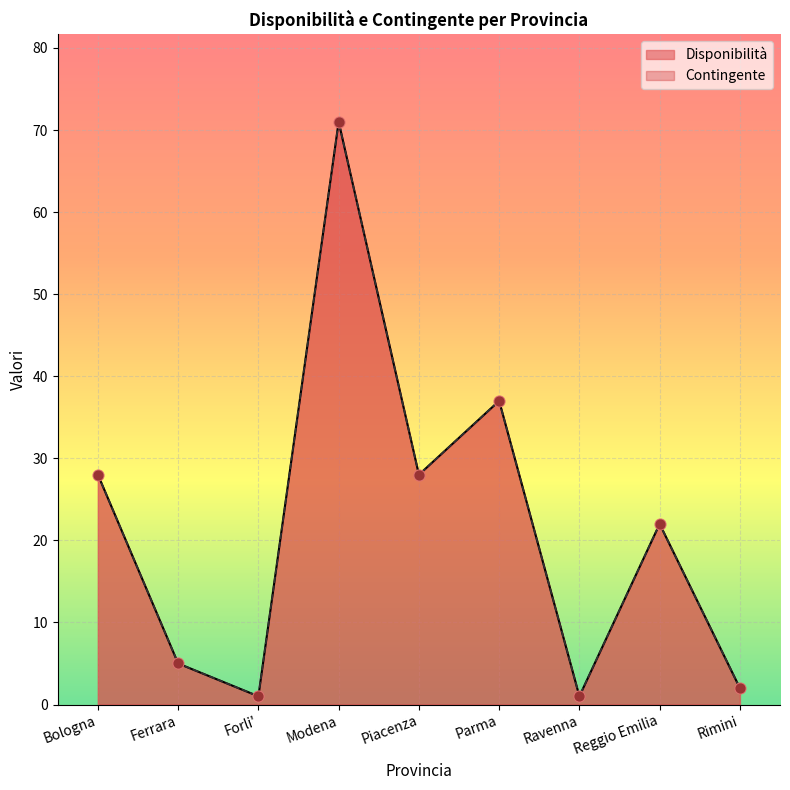

Which series contains the lowest Y value?

Disponibilità